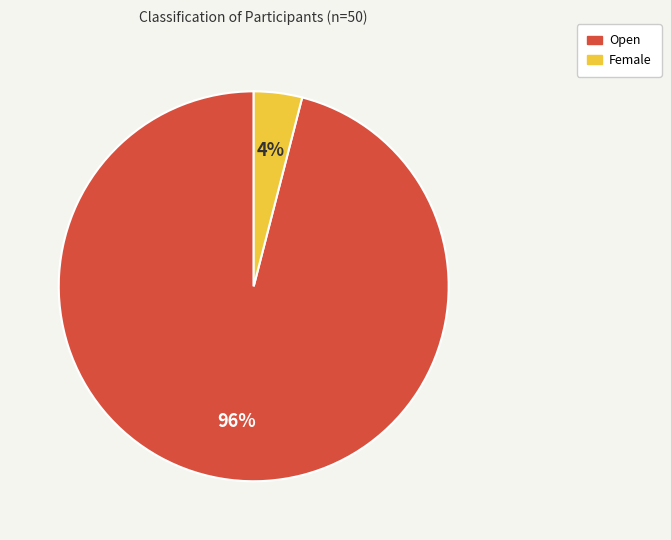

Does any single category account for the majority?

Yes